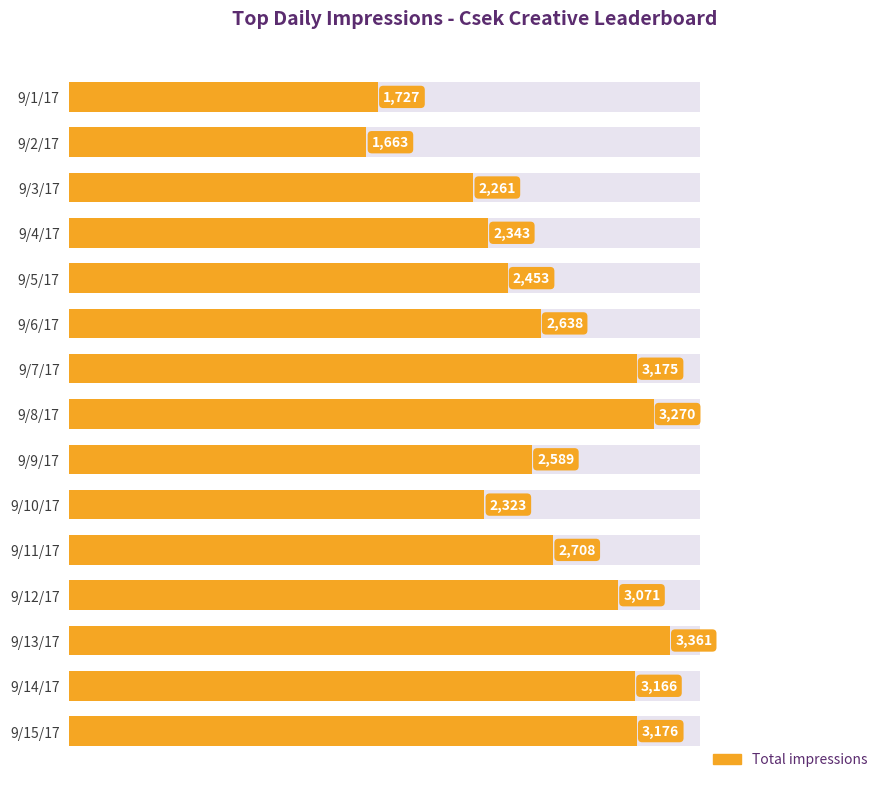

What is the greatest value displayed?

3361